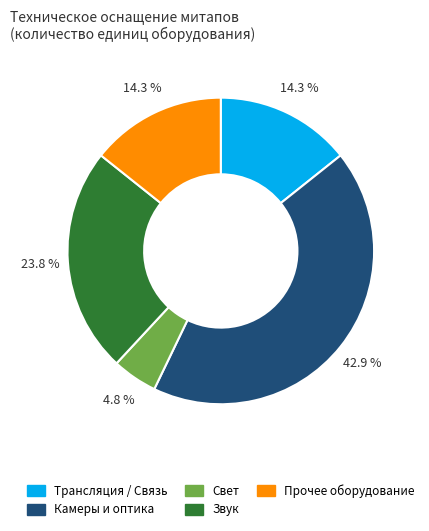

Is there a majority slice in this chart?

No